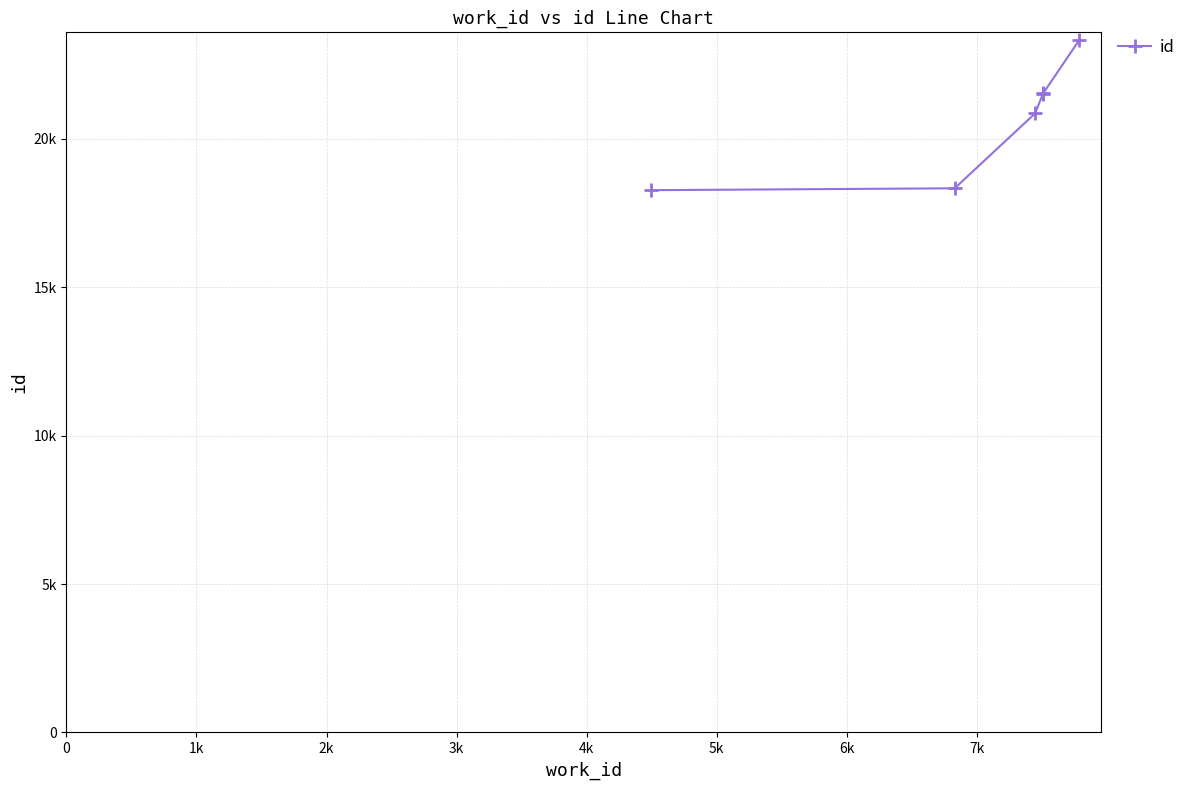

Reading left to right, what are all the values shown in this chart?

18272	18335	20858	21523	21532	23337